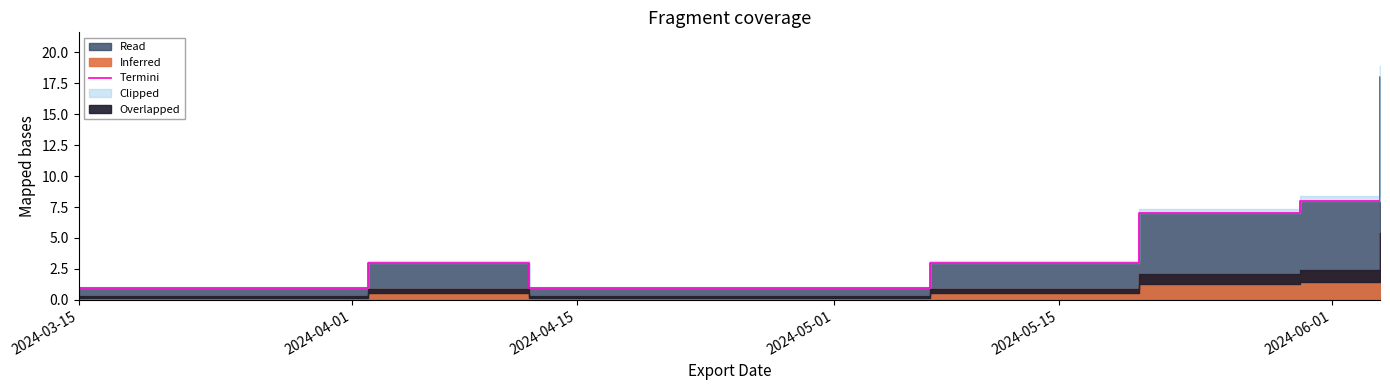

What is the smallest value displayed?

1